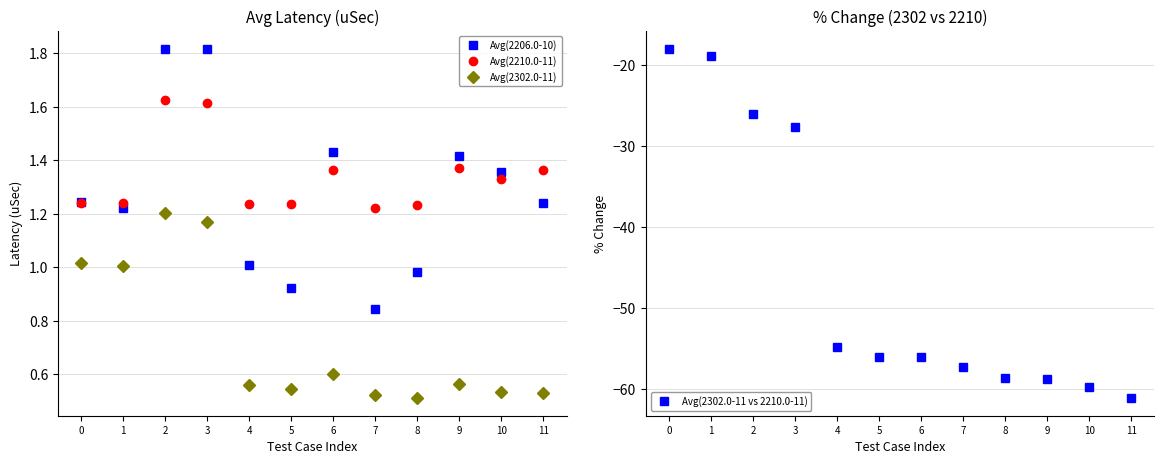

What is the value of the Avg(2210.0-11) point at the 4th from the left?

1.6